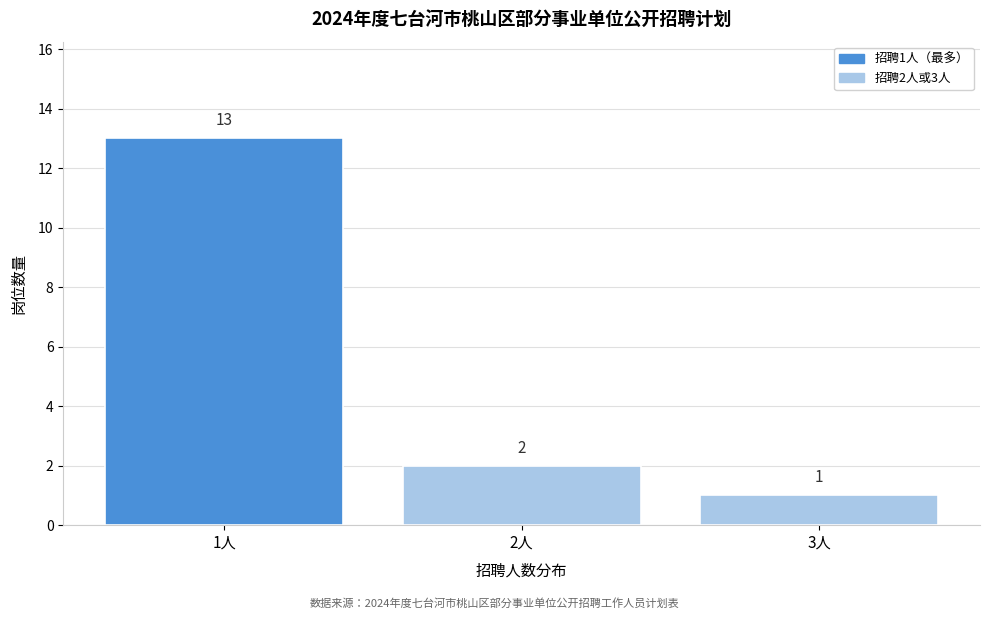

Reading left to right, extract all data points from this chart.

1人=13	2人=2	3人=1